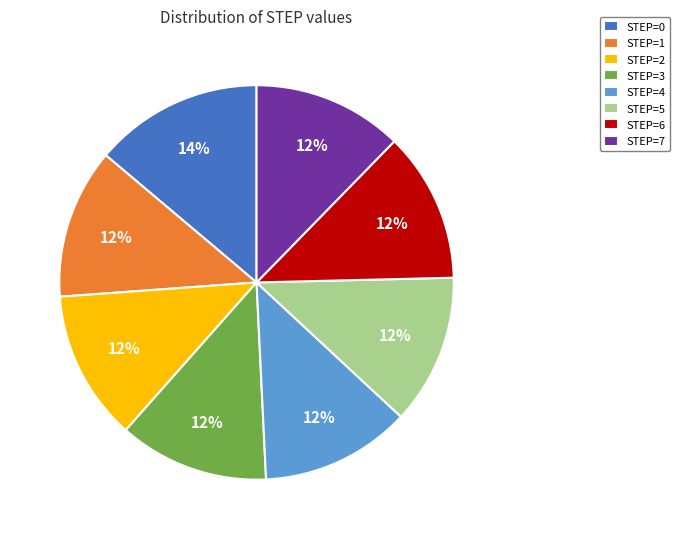

How many segments does this pie chart have?

8